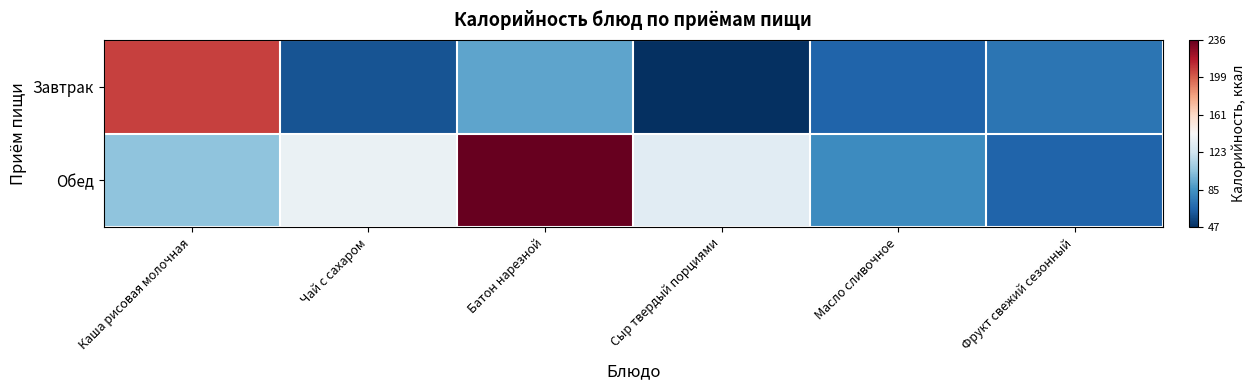

At which category is the sum across all series the highest?

Батон нарезной